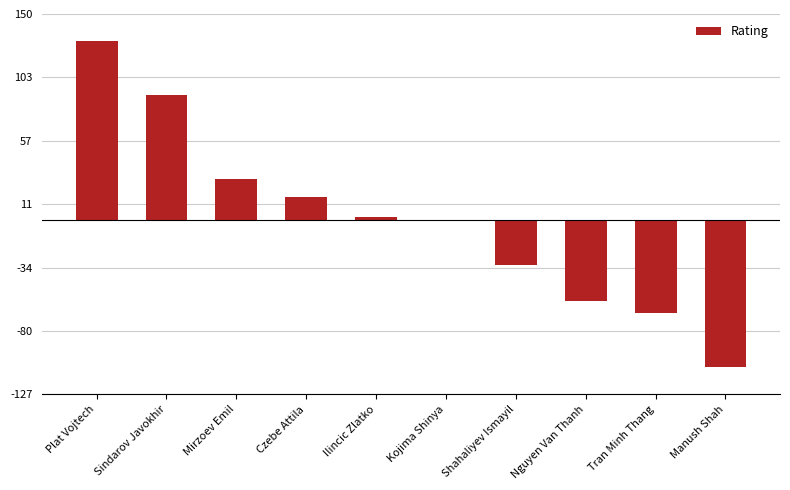

Which label corresponds to the largest value in the chart?

Plat Vojtech